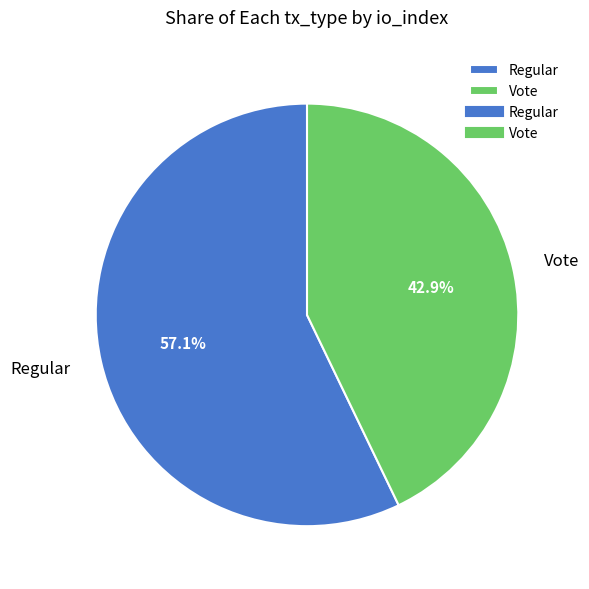

How many slices are in this pie chart?

2